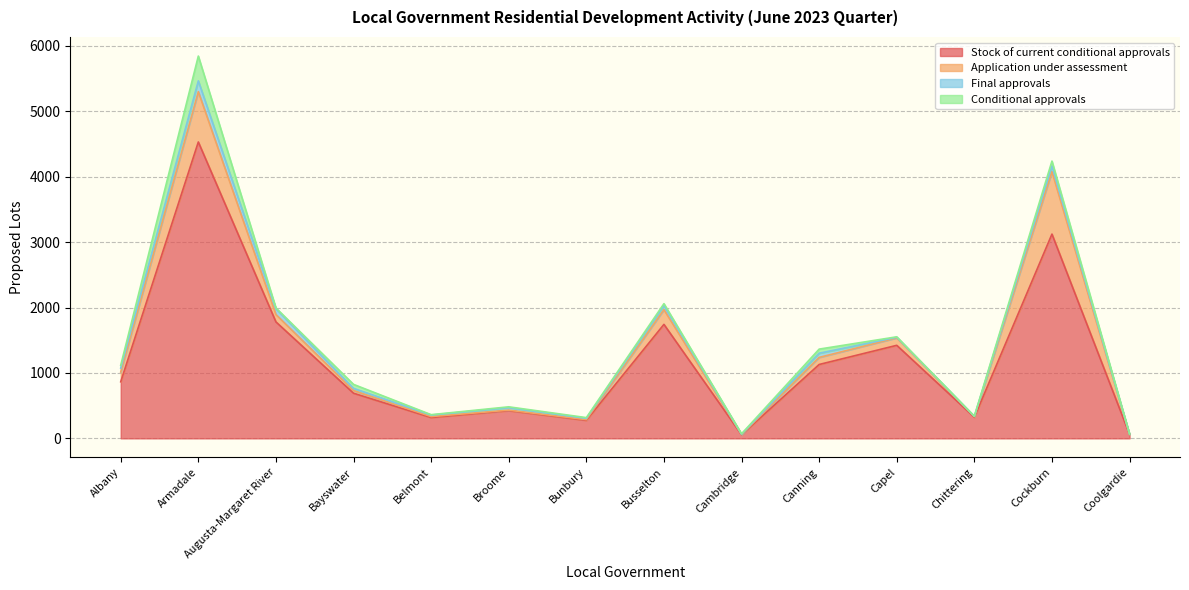

Does the chart display data point markers on the line(s)?

No